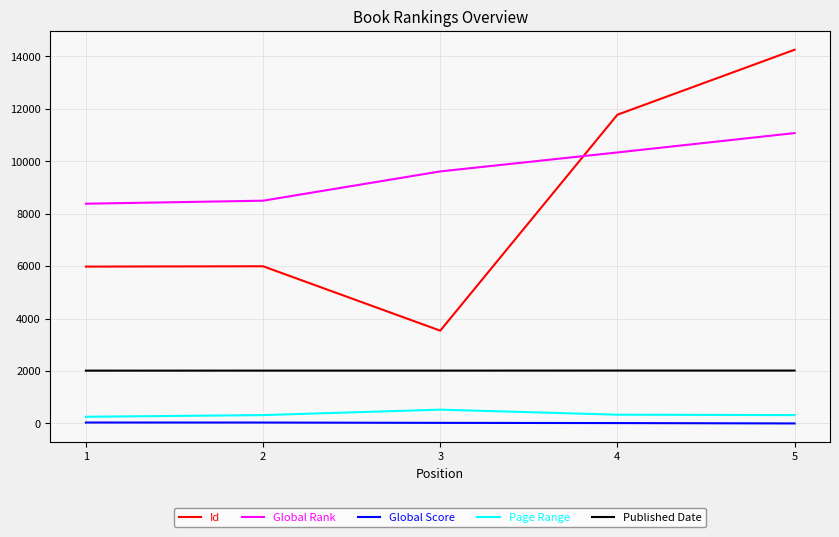

What is the difference between the Page Range values at 2 and 1?

64